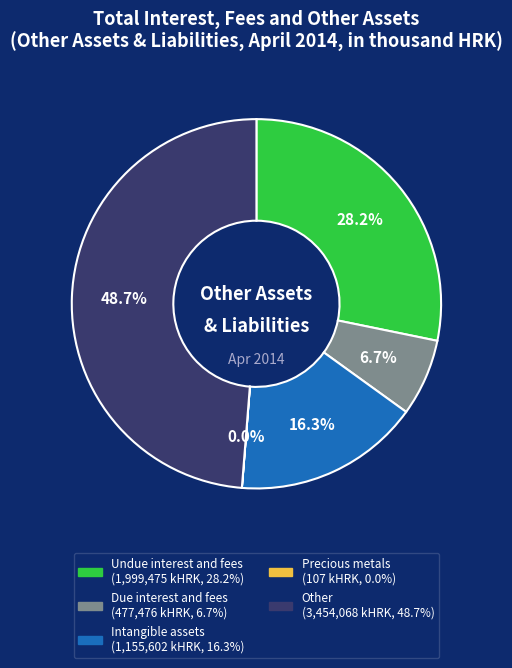

Does any single category account for the majority?

No